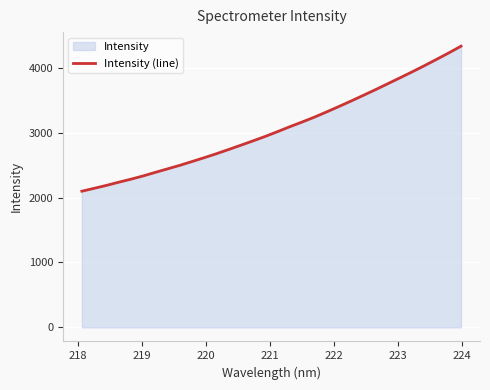

What is the smallest value displayed?

2098.1